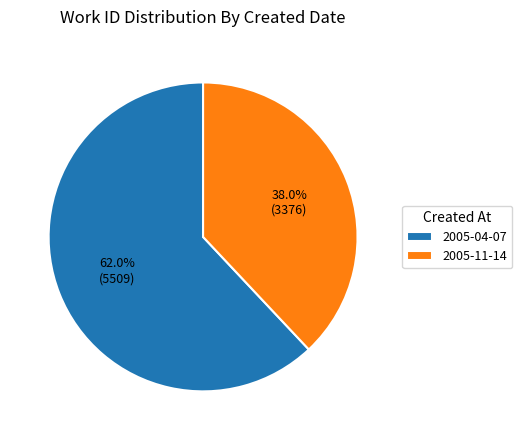

True or false: 2005-11-14 accounts for 24% of the total.

False